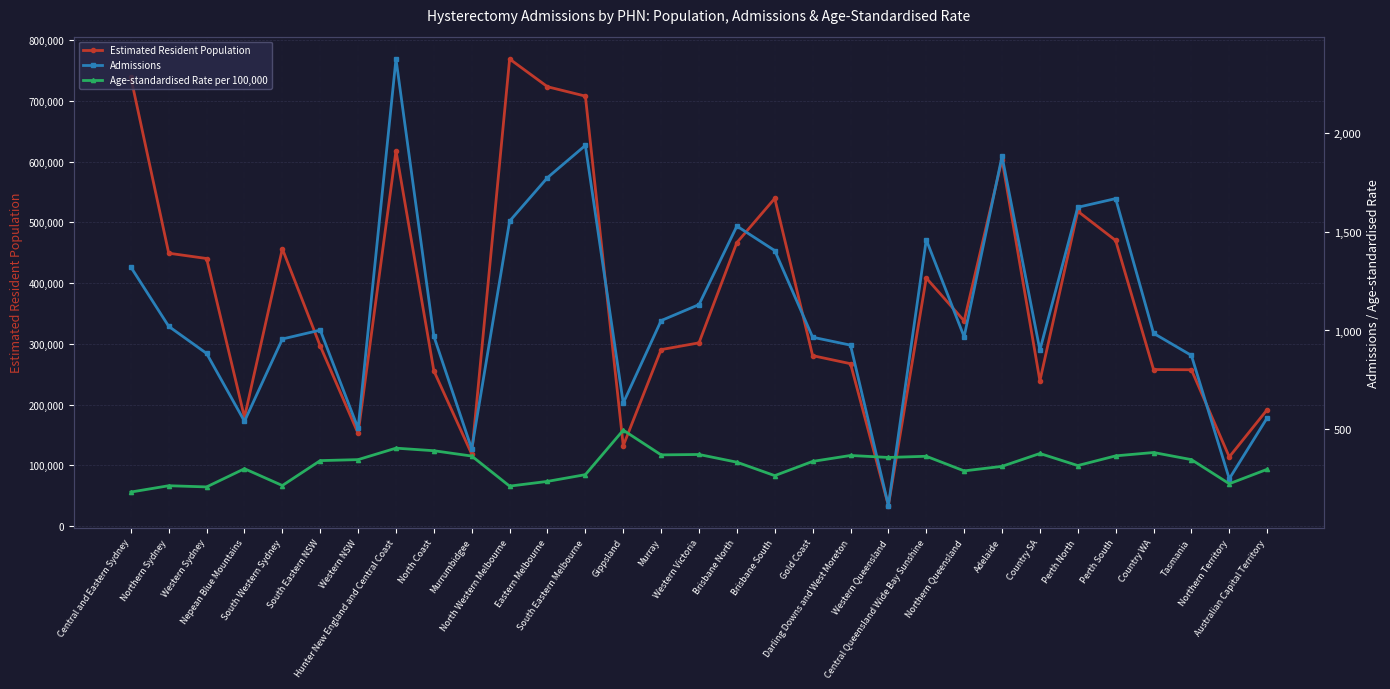

Reading left to right, transcribe all the data shown in this chart.

Estimated Resident Population: 738662	449299	440566	179134	456517	296508	152710	617909	255605	118535	768995	723305	707880	132345	290597	301729	466770	539468	280674	267393	33982	408490	337903	603471	239133	518331	470307	257811	257444	113932	191677
Admissions: 1321	1021	884	541	957	1002	505	2373	971	401	1553	1773	1936	633	1050	1131	1528	1404	966	926	115	1459	968	1881	901	1623	1667	986	874	250	558
Age-standardised Rate per 100,000: 183	215	209	301	216	342	347	405	392	365	213	237	271	496	371	373	334	266	338	368	358	364	290	313	378	317	366	383	347	225	298